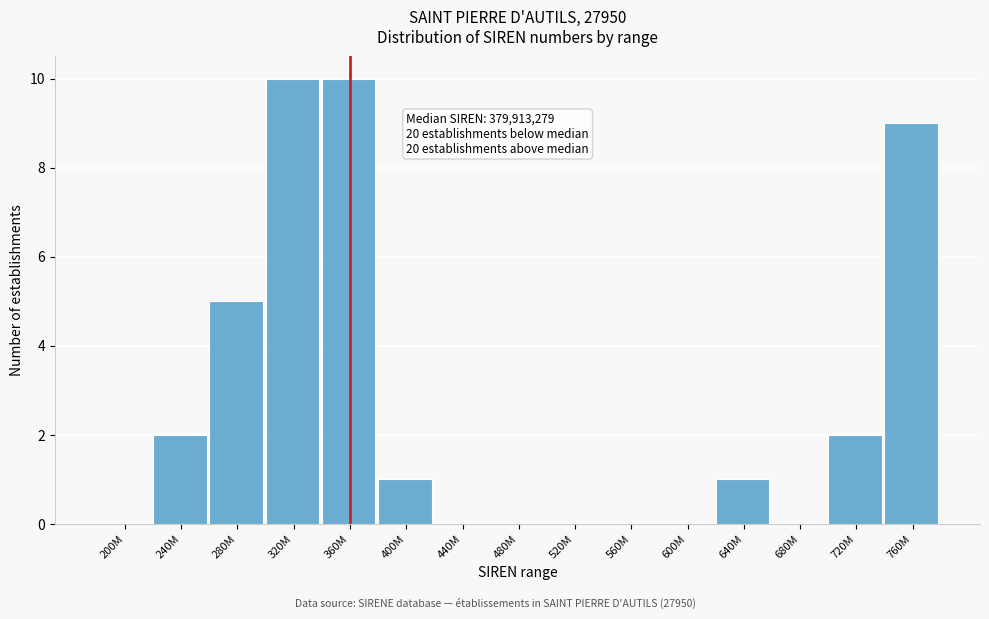

Reading left to right, list all the values displayed in this chart.

200M=0	240M=2	280M=5	320M=10	360M=10	400M=1	440M=0	480M=0	520M=0	560M=0	600M=0	640M=1	680M=0	720M=2	760M=9